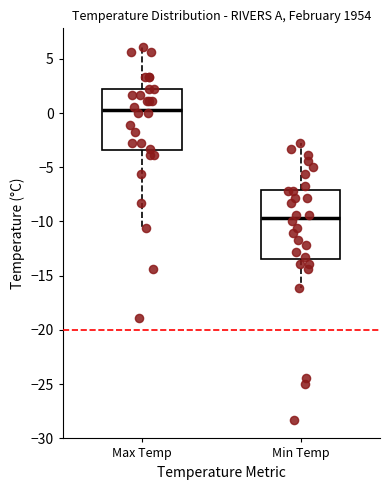

Where does the lower whisker of the box for Max Temp end on the y-axis? The values are not printed on the chart, so give them approximately, as read against the axis.

-10.5